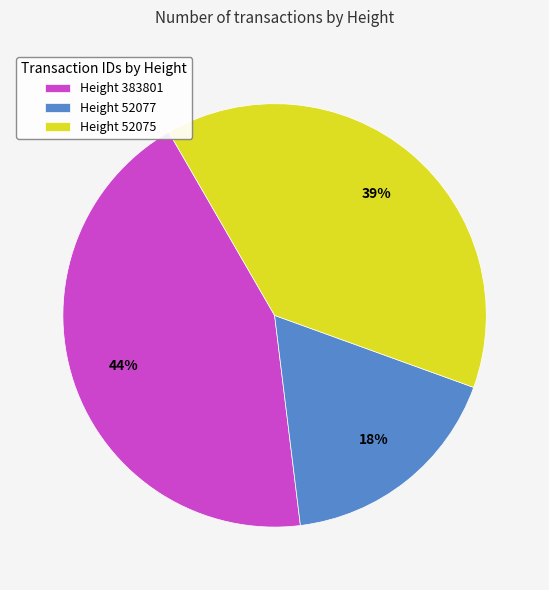

Rank the categories by value from lowest to highest.

Height 52077, Height 52075, Height 383801